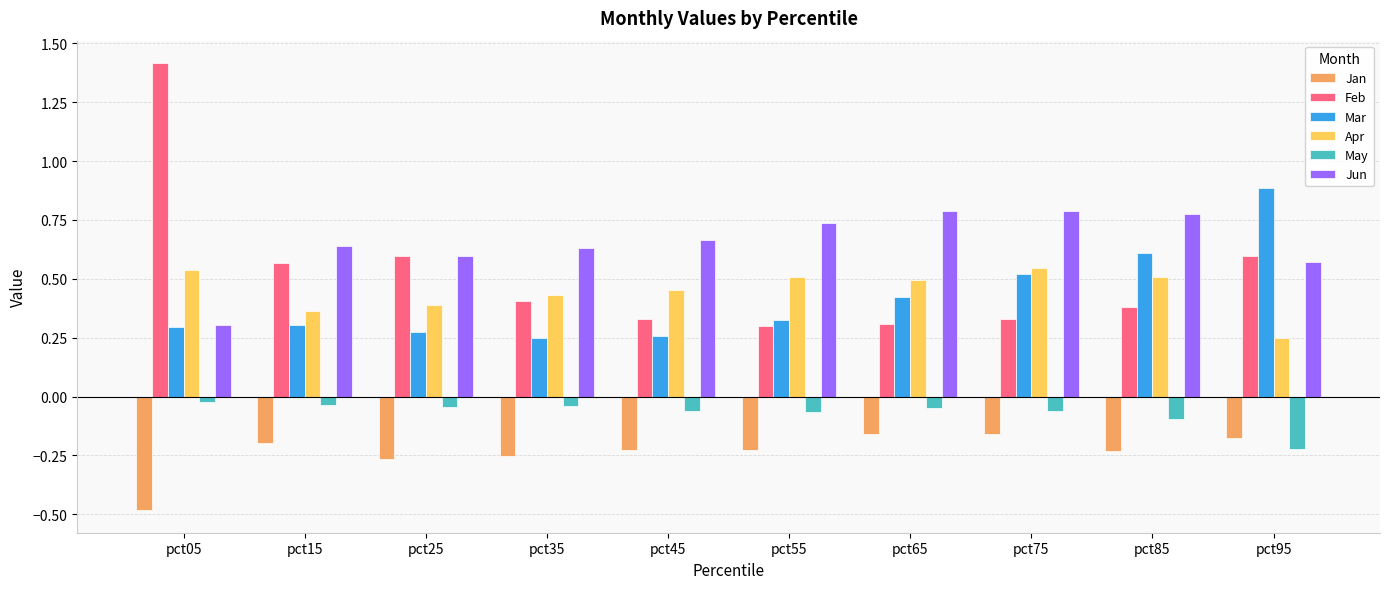

The Jan series shows -0.2 at pct05. True or false?

False